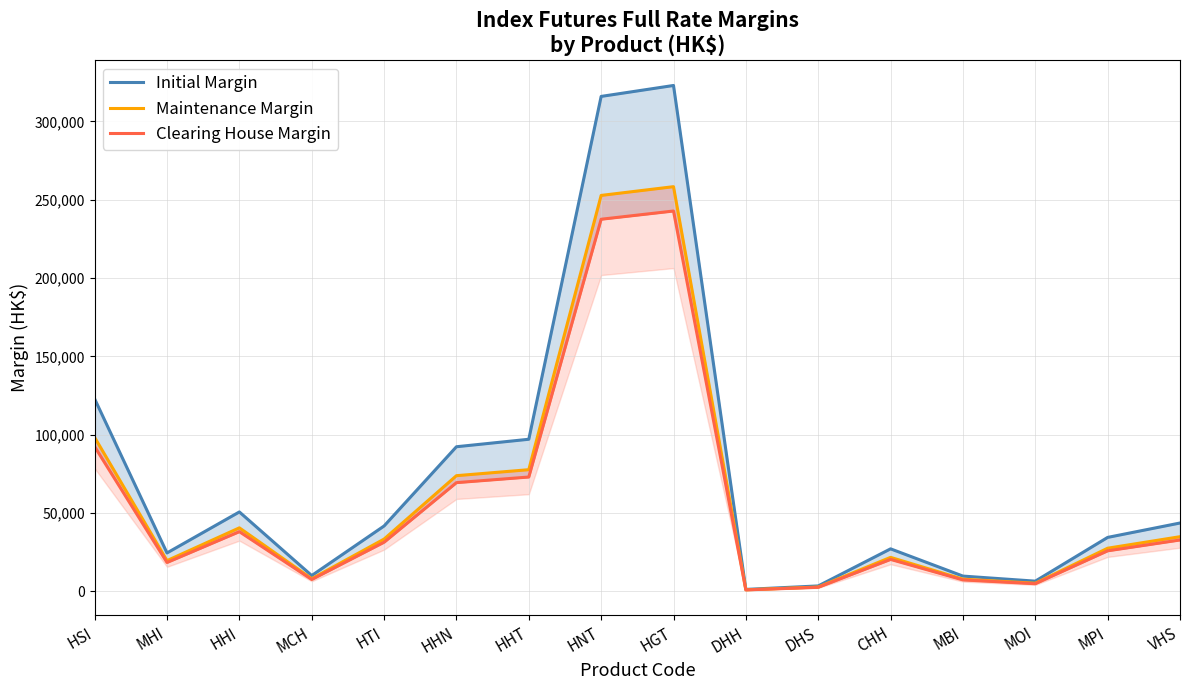

How many values in the Maintenance Margin series are below 33420?

8